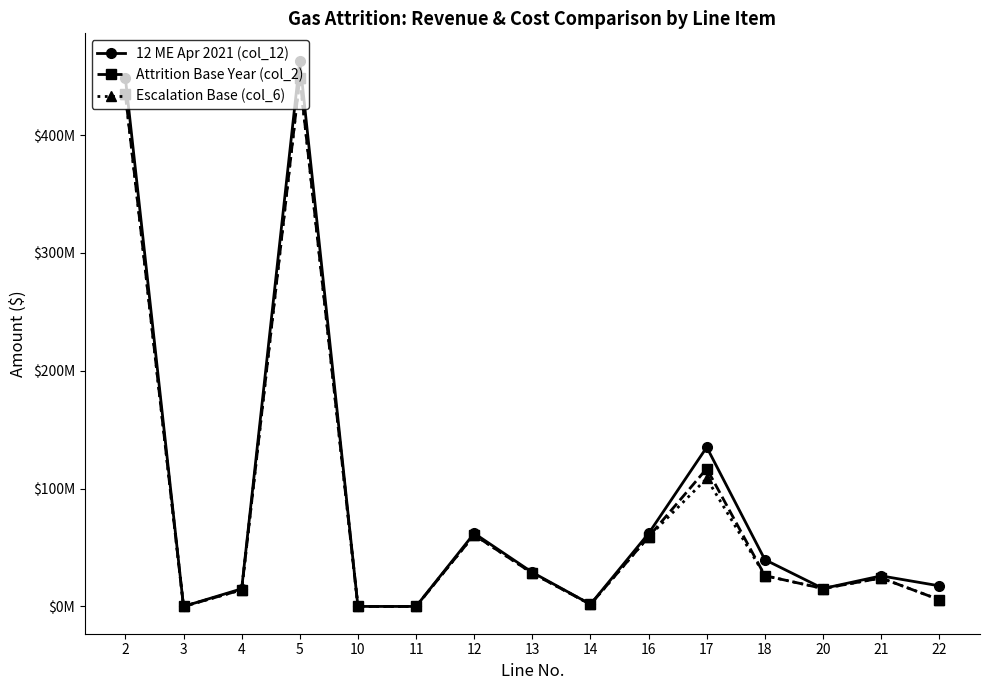

What is the sum of the Attrition Base Year (col_2) values at 12 and 3?

60697625.4